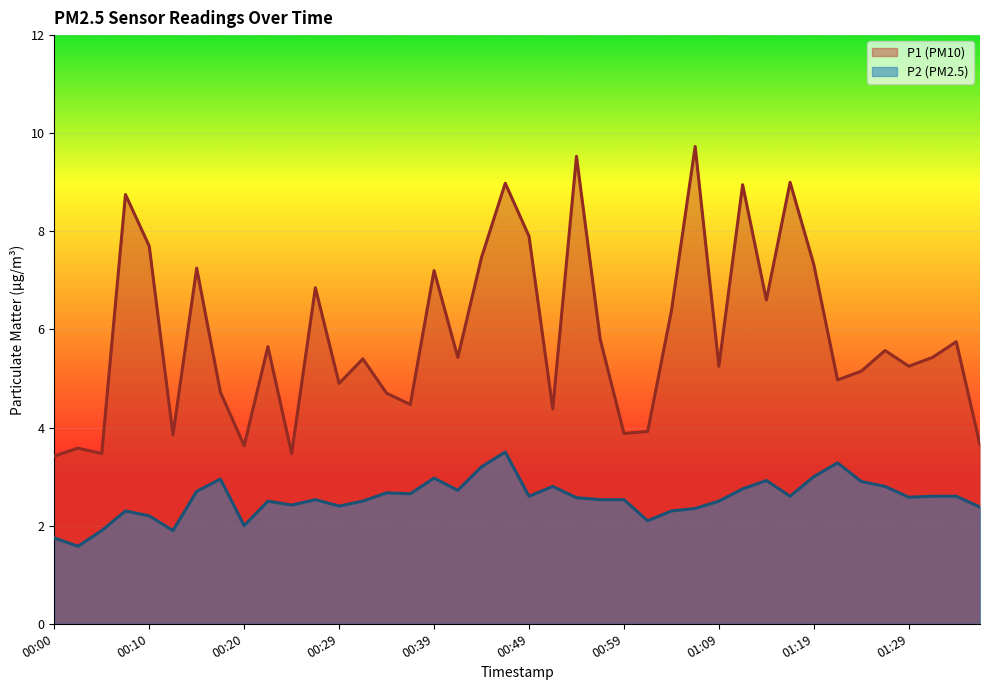

At which category does P2 reach its first local peak?

00:07